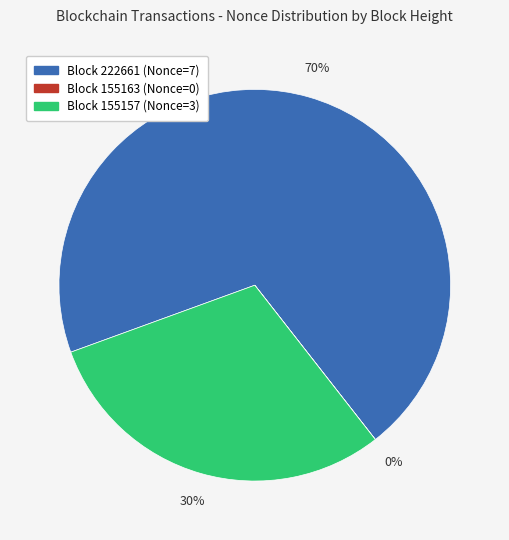

To the nearest percent, what is the difference between the largest and smallest slice percentages?

70%